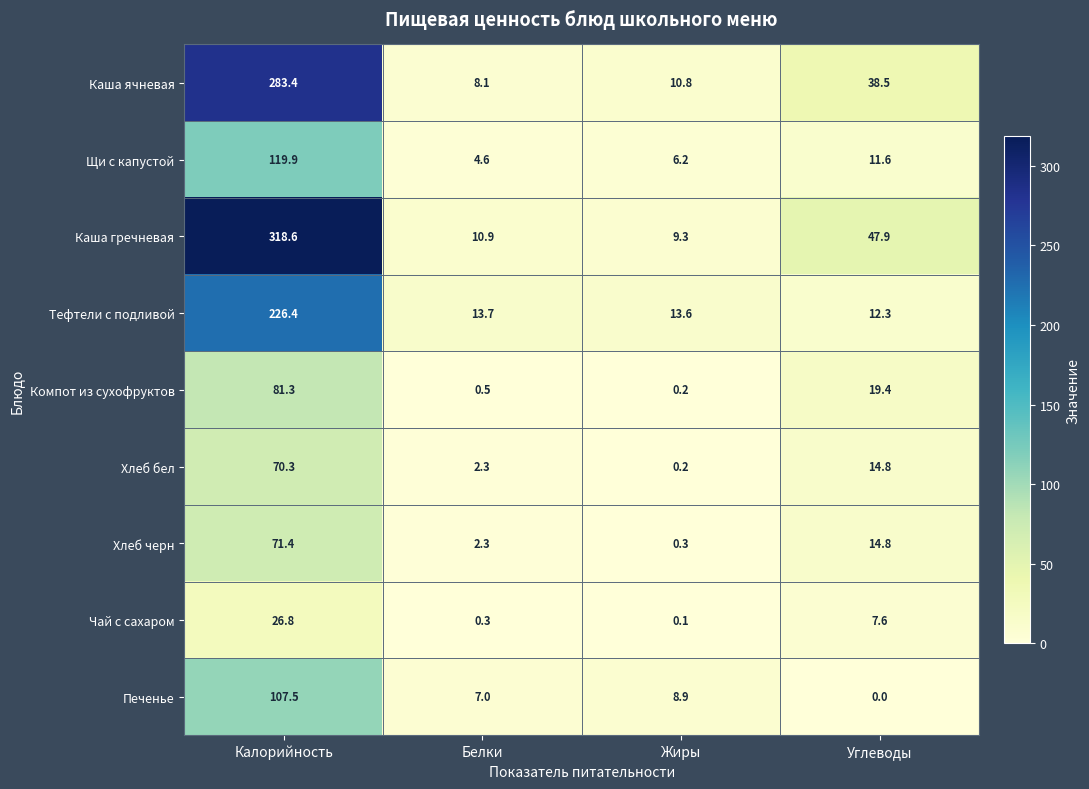

What is the maximum value for Хлеб черн?

71.4